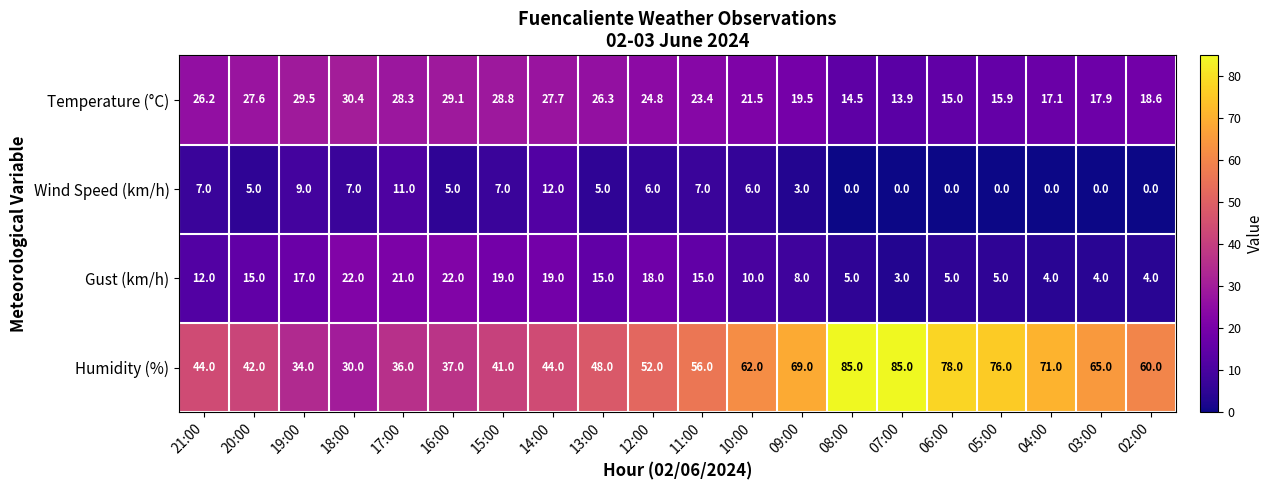

The Wind Speed (km/h) series shows 8.4 at 14:00. True or false?

False